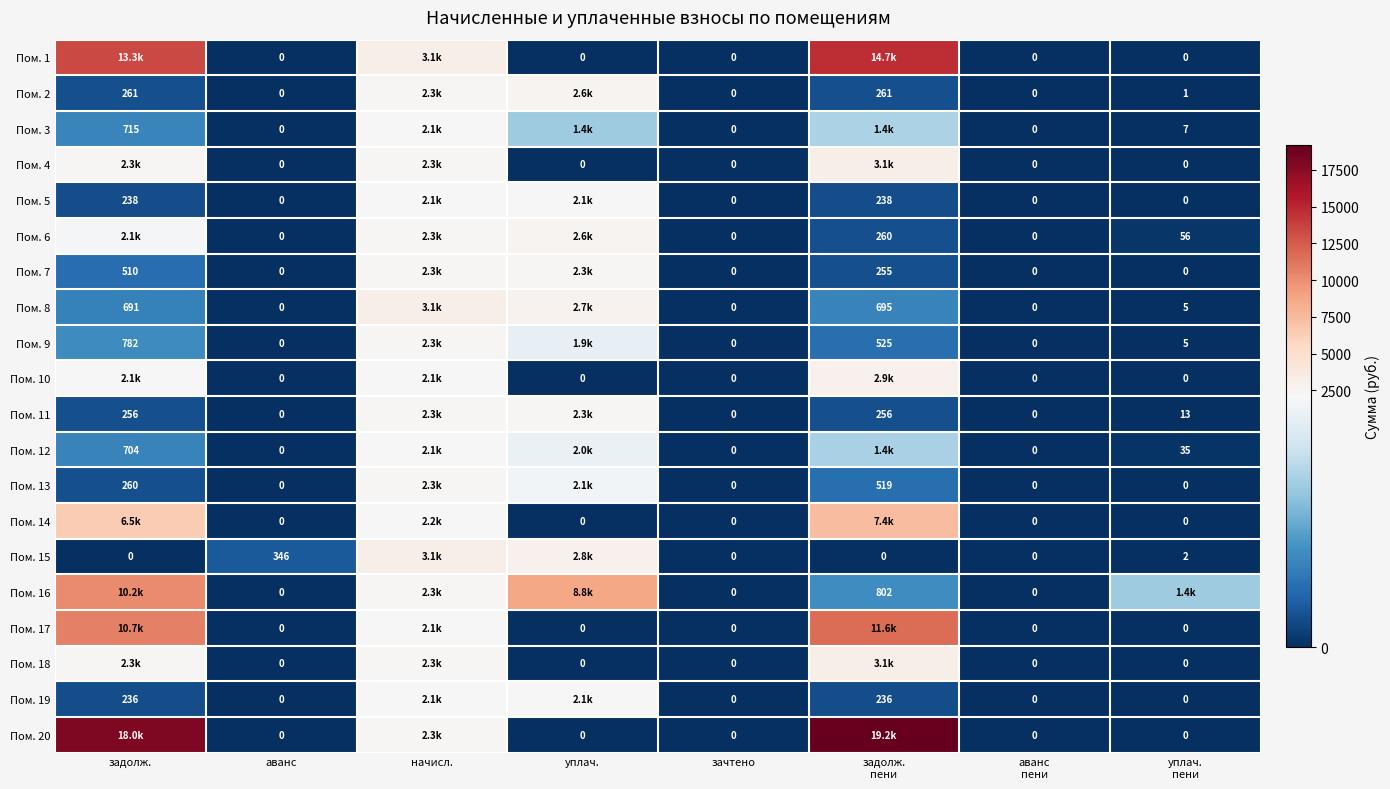

The Пом. 18 series shows 2282.7 at задолж.. True or false?

True